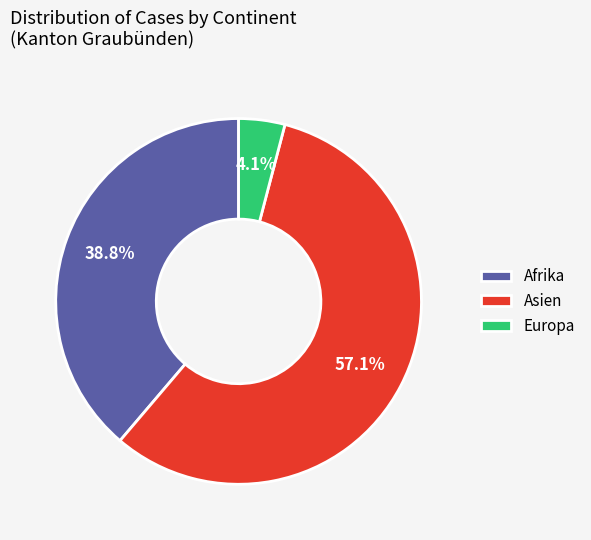

Is it true that Europa is 4% of the pie?

True